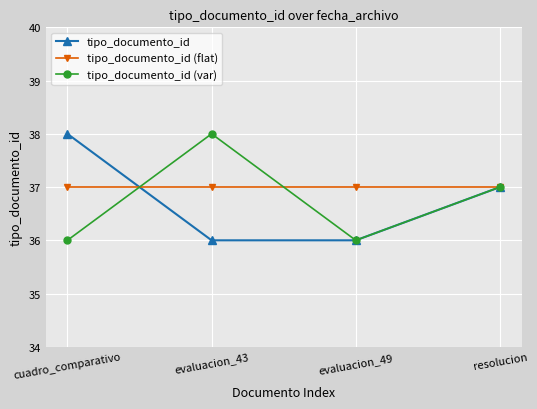

Rank the series at cuadro_comparativo from highest to lowest value.

tipo_documento_id, tipo_documento_id (flat), tipo_documento_id (var)